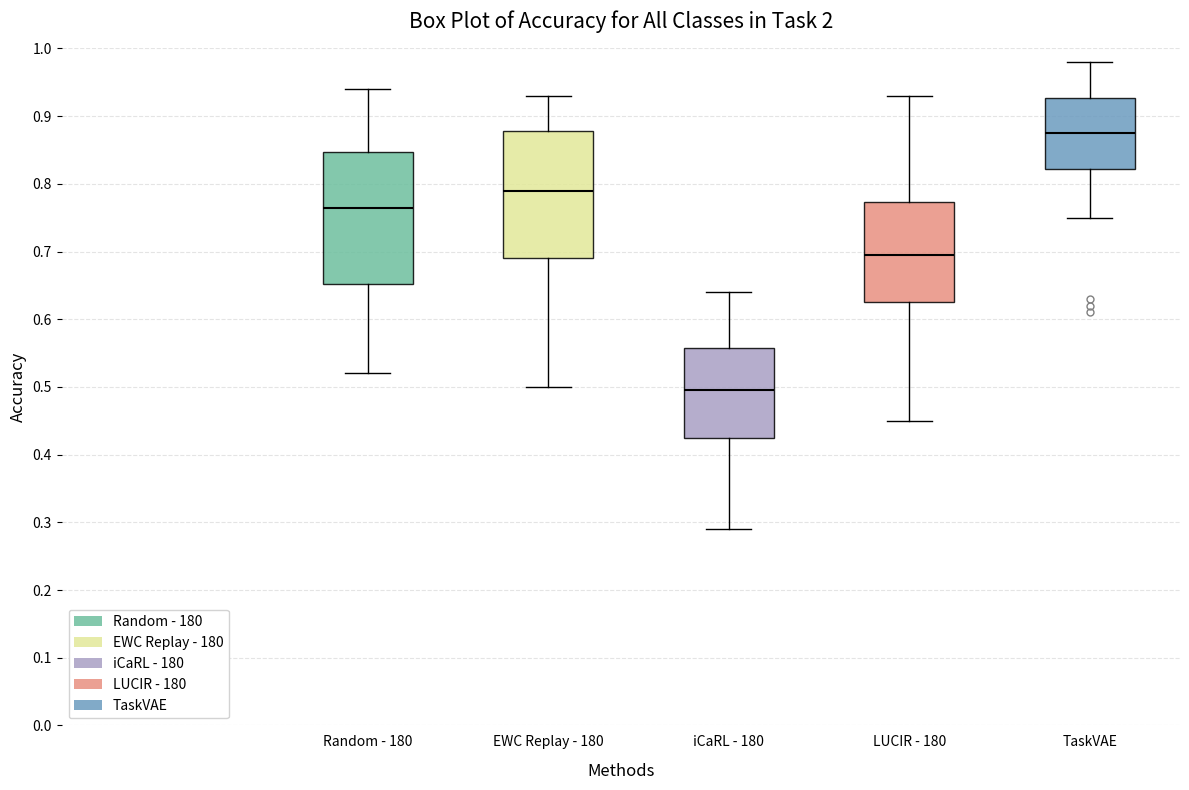

Where is the lower edge of the box for Random - 180 on the y-axis? The values are not printed on the chart, so give them approximately, as read against the axis.

0.65